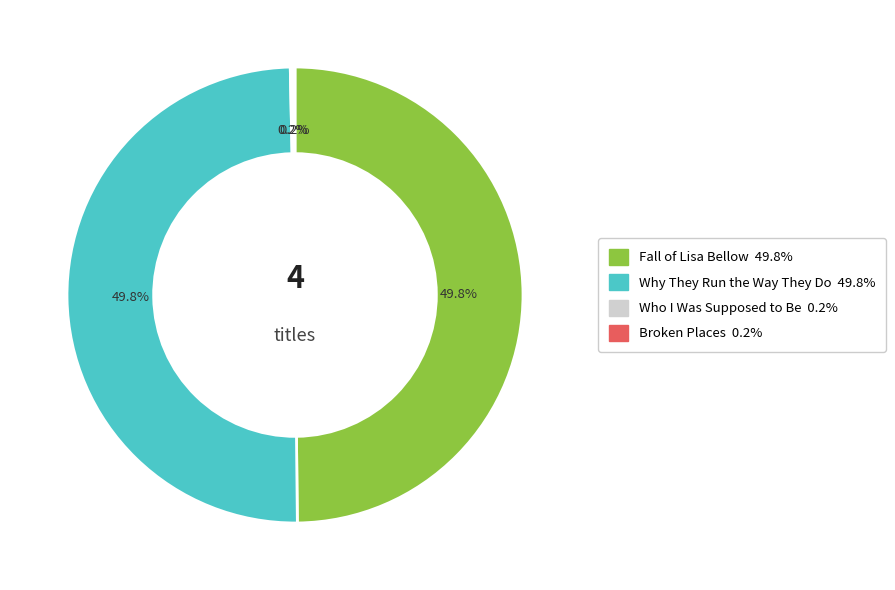

To the nearest percent, what is the average slice percentage?

25%